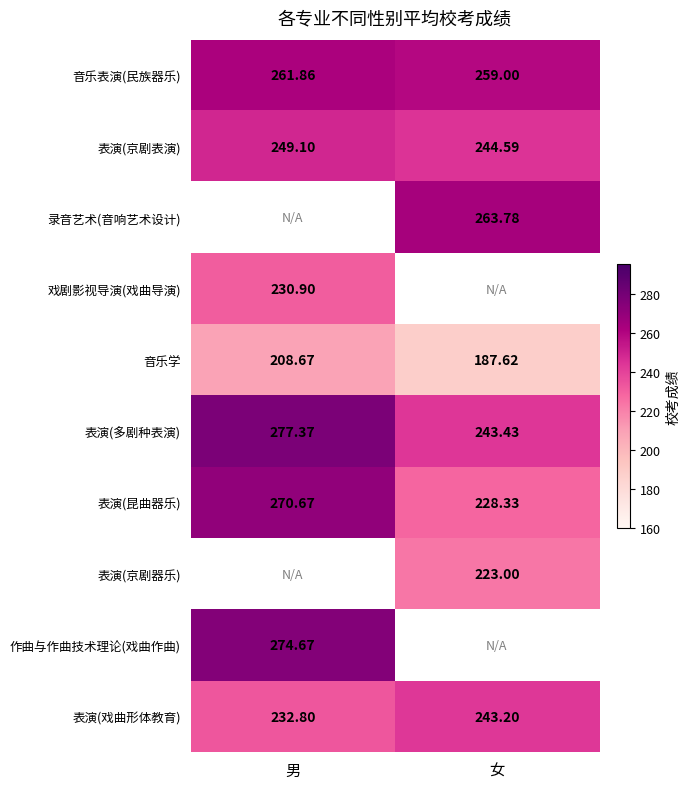

How many values in the 表演(戏曲形体教育) series exceed 243?

1